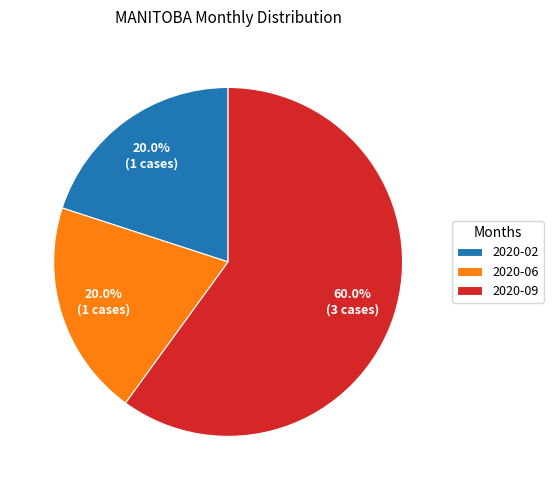

How many segments does this pie chart have?

3